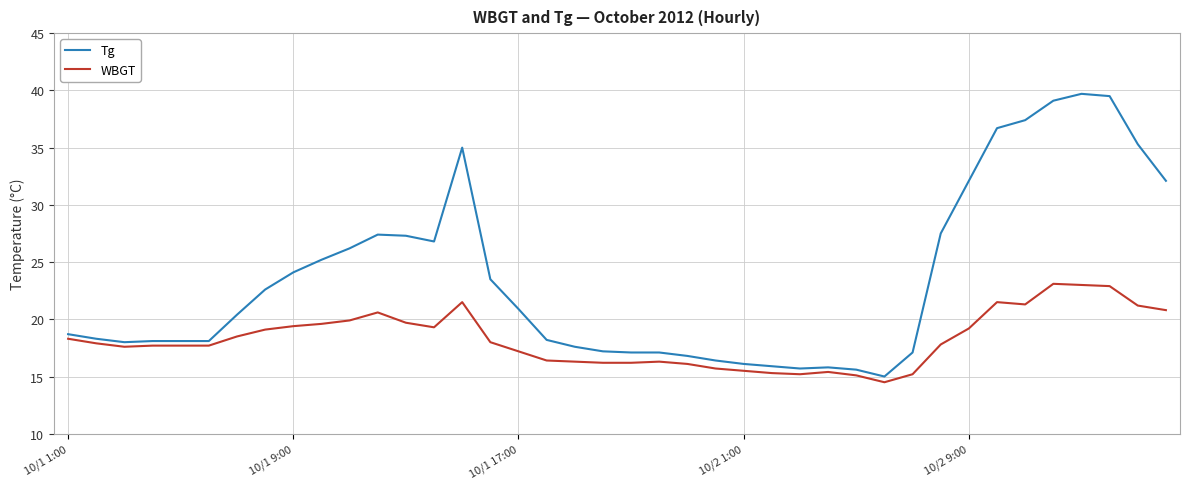

Rank the series by their average value, from highest to lowest.

Tg, WBGT